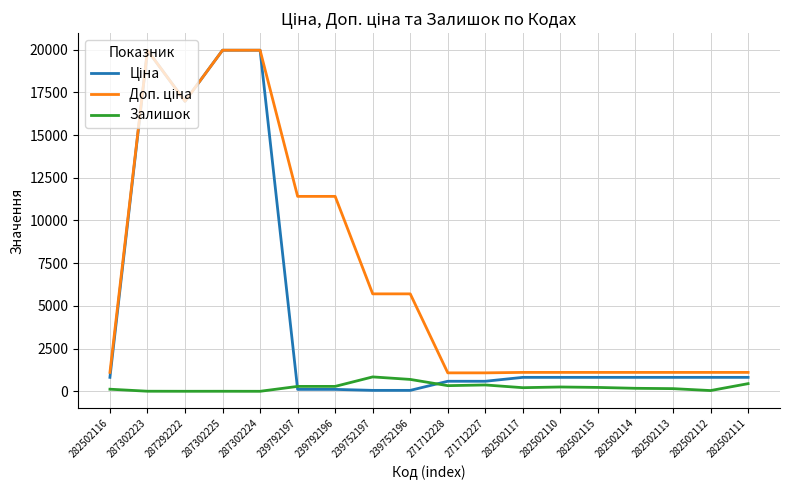

What is the maximum value shown in the chart?

19964.2